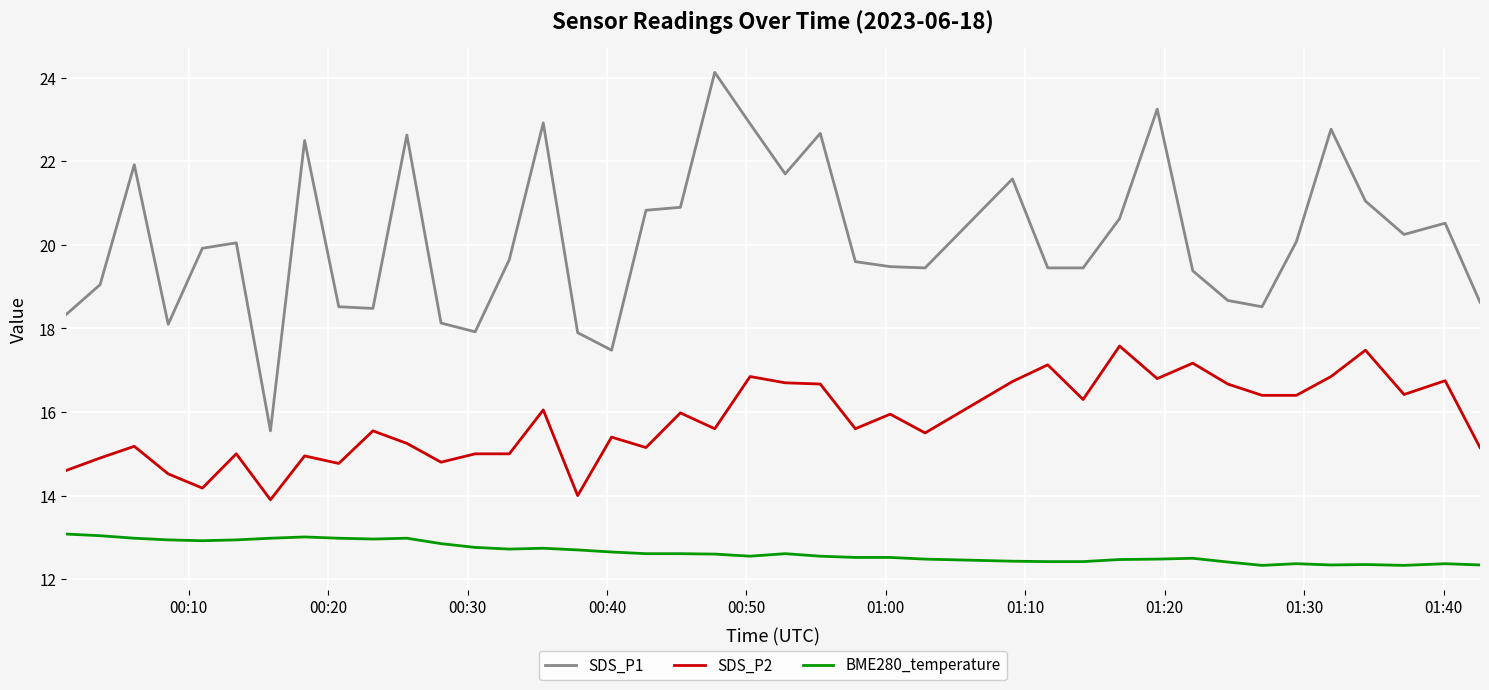

Which series has the largest total across all categories?

SDS_P1